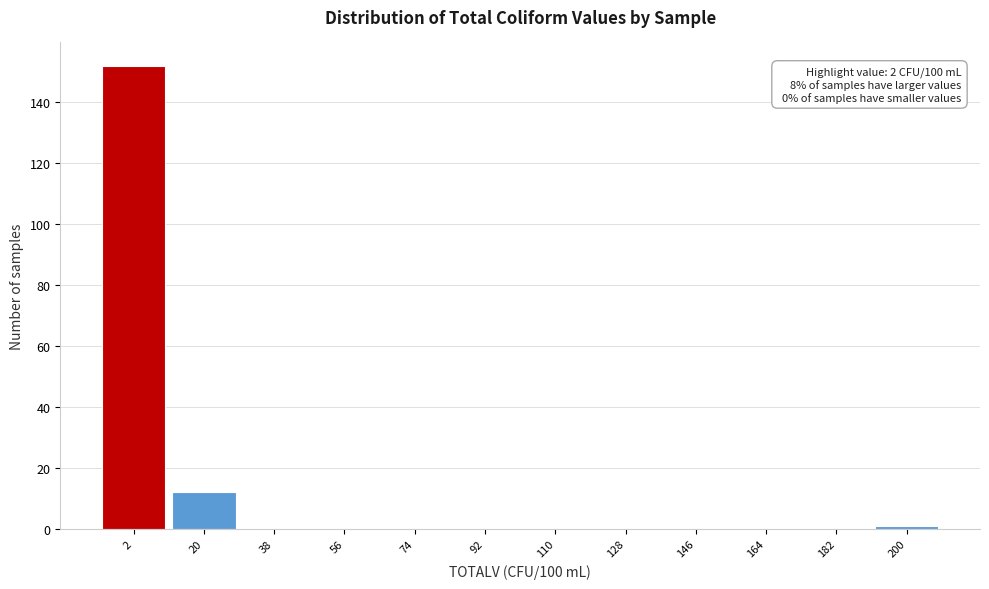

Reading right to left, transcribe all the data shown in this chart.

200=1	182=0	164=0	146=0	128=0	110=0	92=0	74=0	56=0	38=0	20=12	2=152